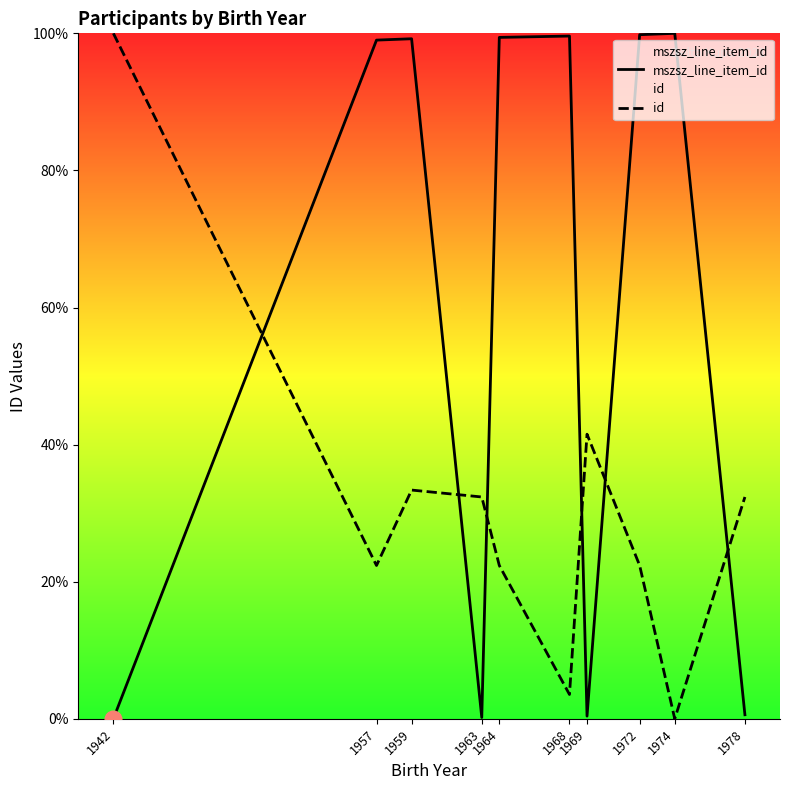

What is the greatest value displayed?

100.0